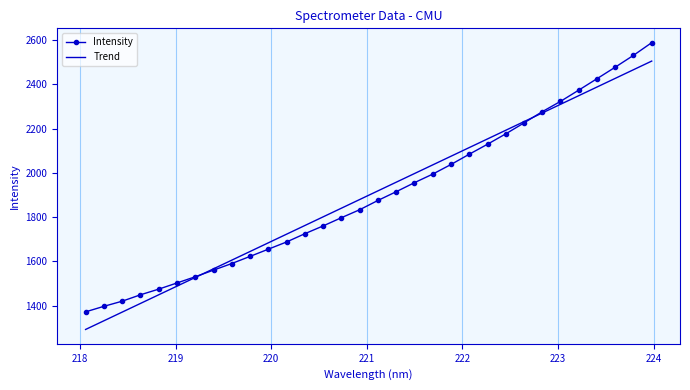

What is the difference between the maximum and second lowest values in the Trend series?

1173.6